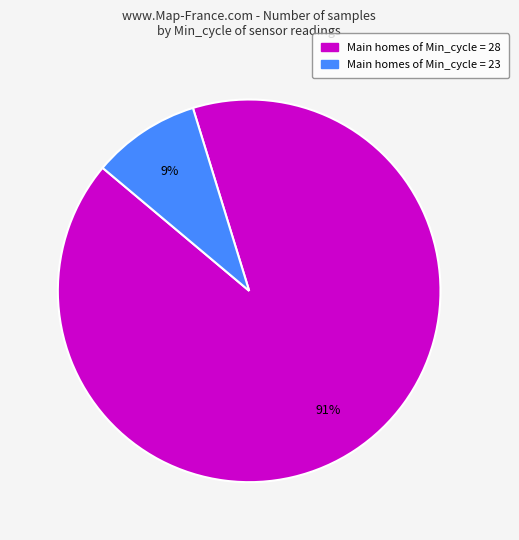

Count the number of slices in the pie.

2